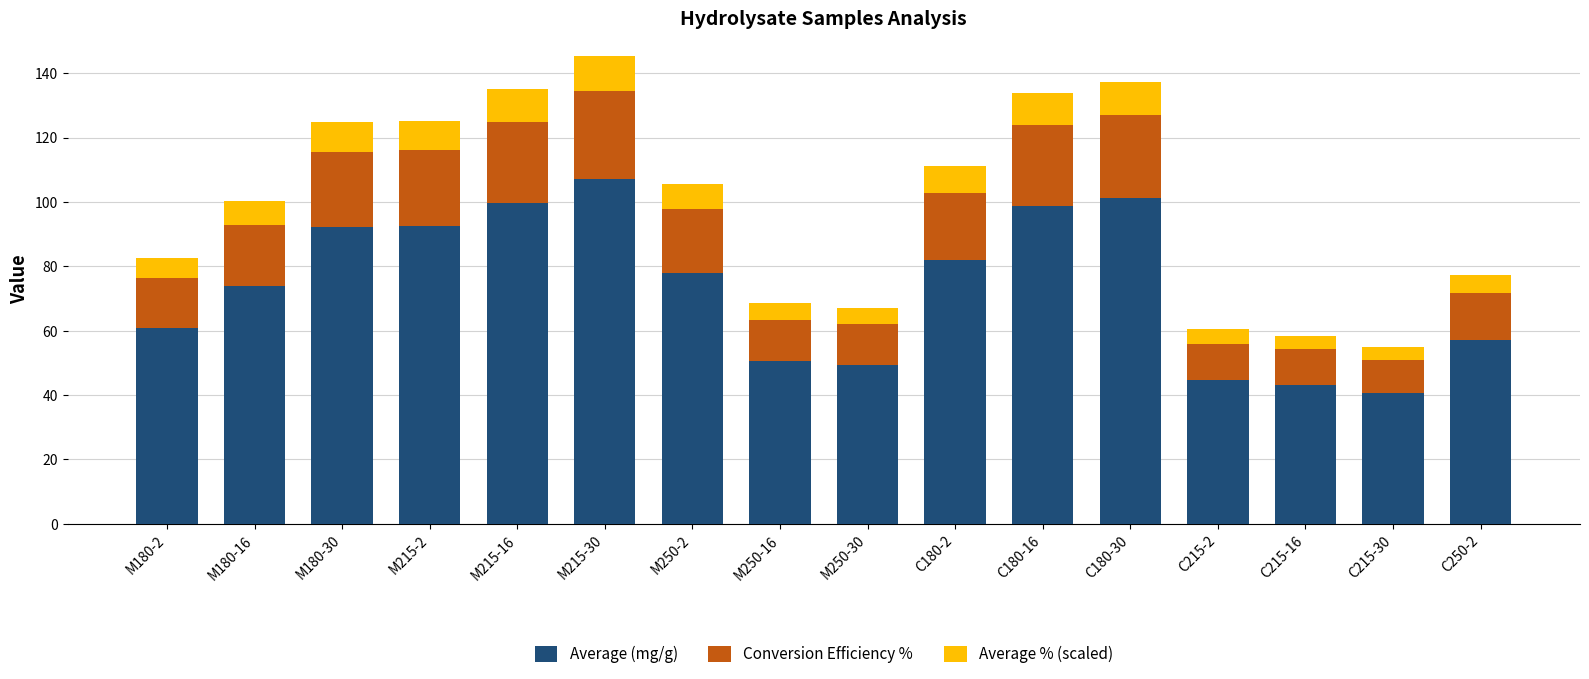

At which label does Average (mg/g) reach its minimum?

C215-30